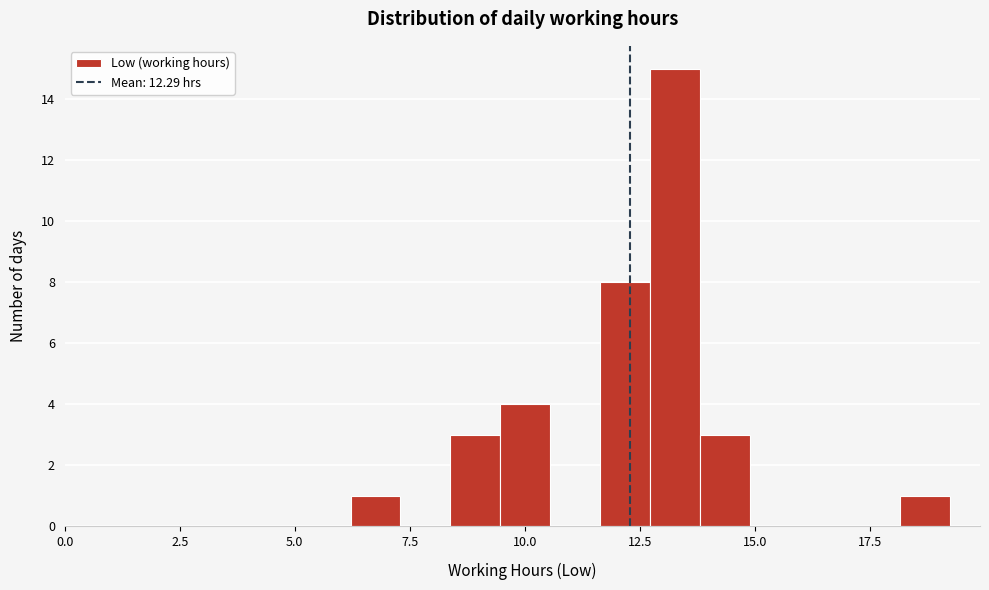

Around what value on the x-axis is the tallest bar? Give the approximate position of its centre, as read against the axis.

13.5